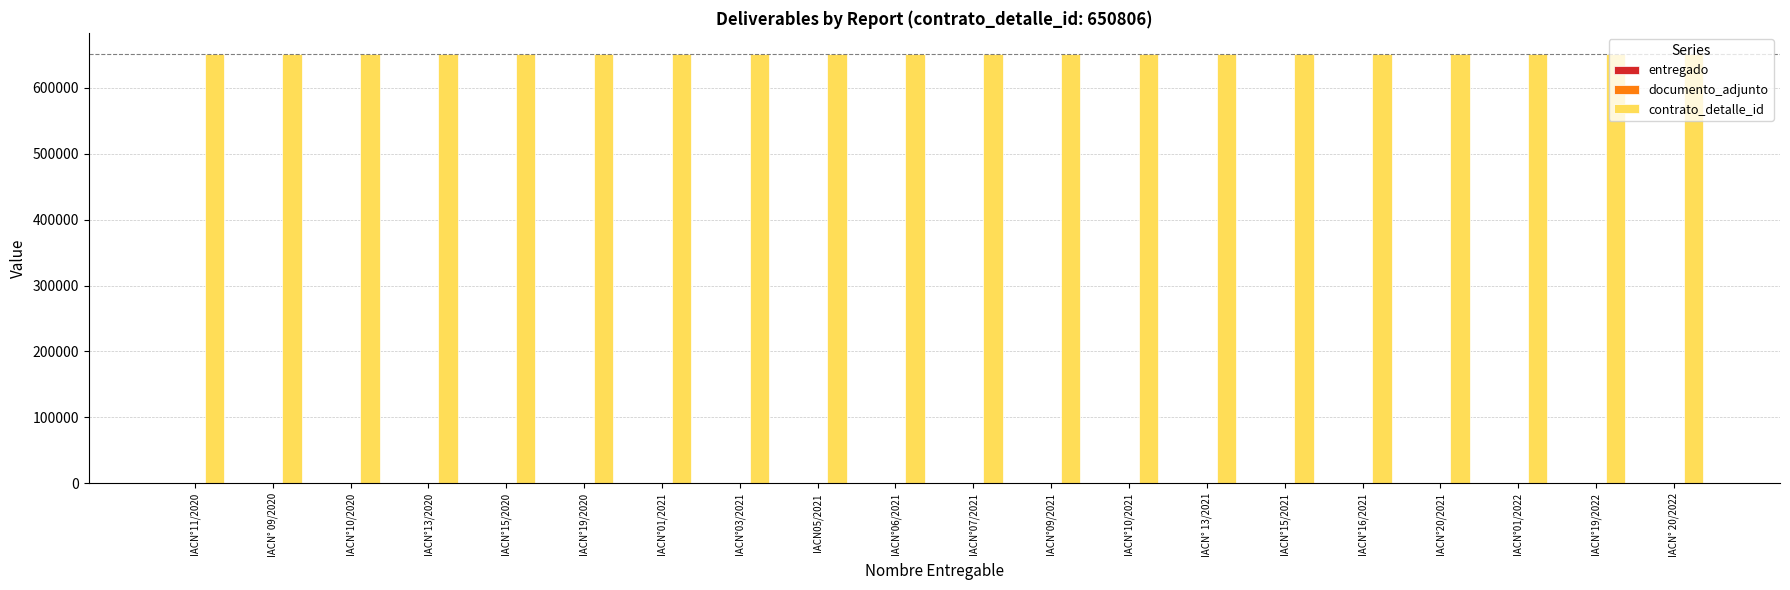

How many categories are shown in the chart?

20